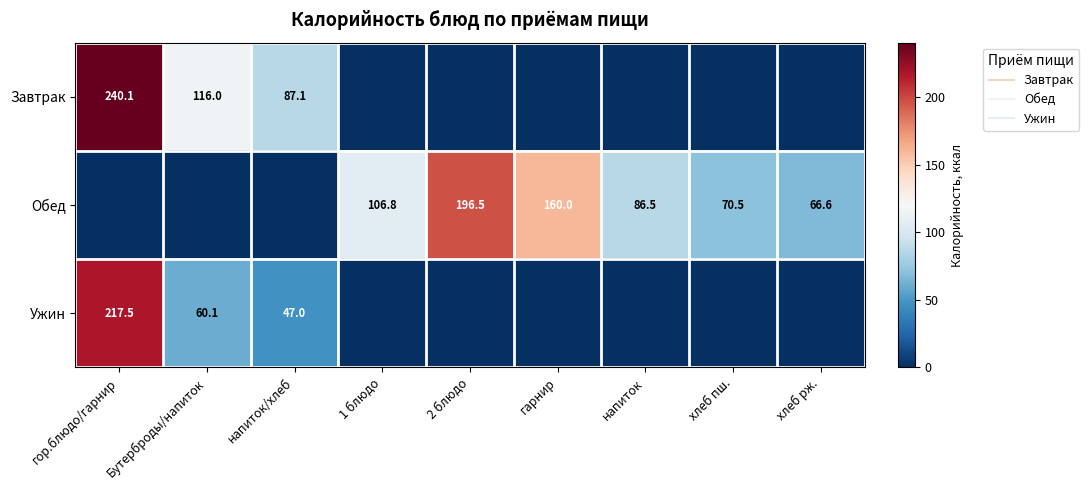

Where is Обед nearest to the value 98?

1 блюдо